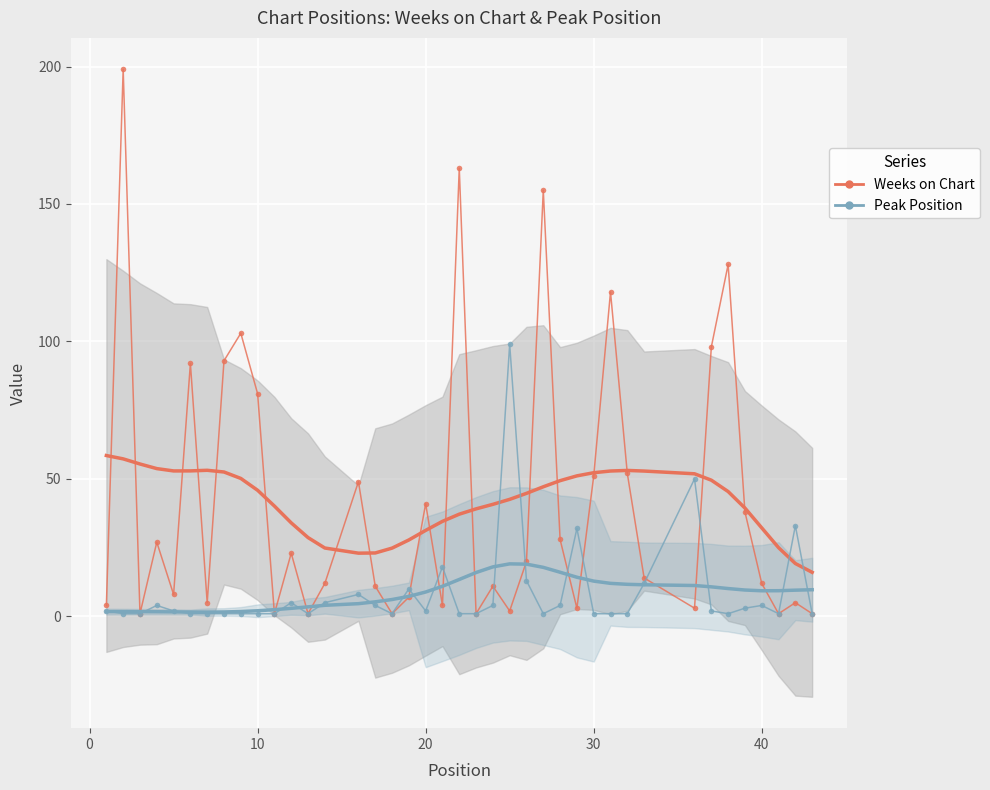

In Peak Position, how many points are higher than both neighbors (excluding endpoints)?

10